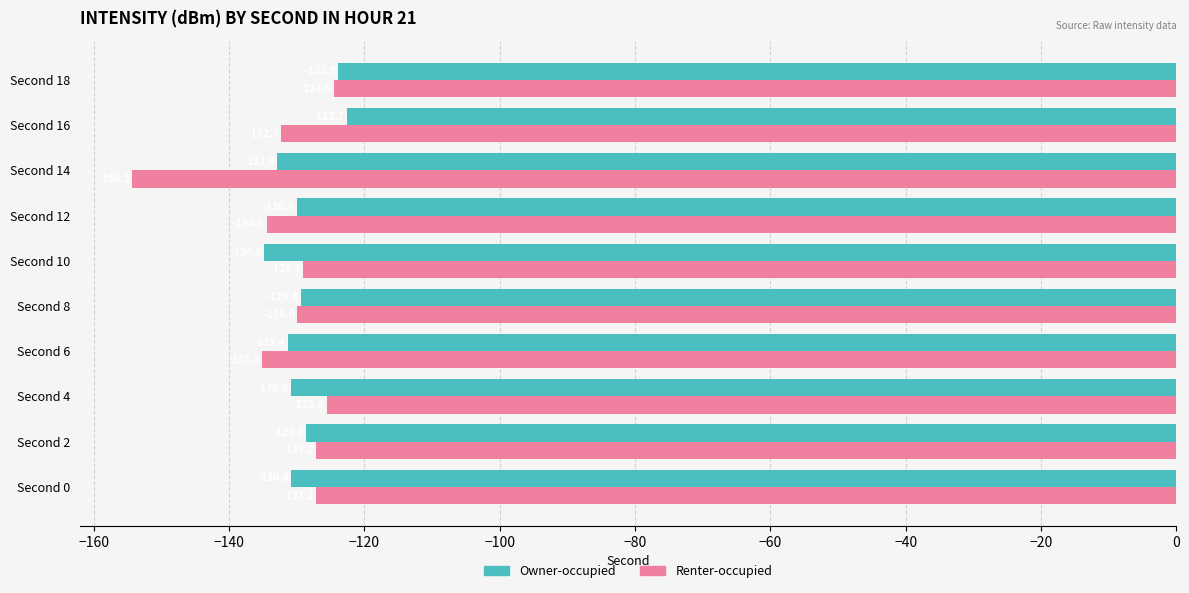

Rank the series by their average value, from lowest to highest.

Renter-occupied, Owner-occupied